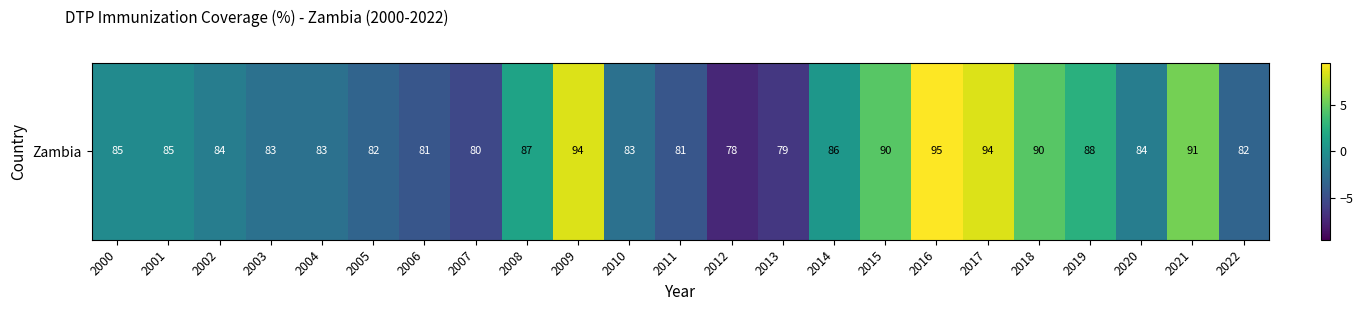

How many data points are less than -1?

12